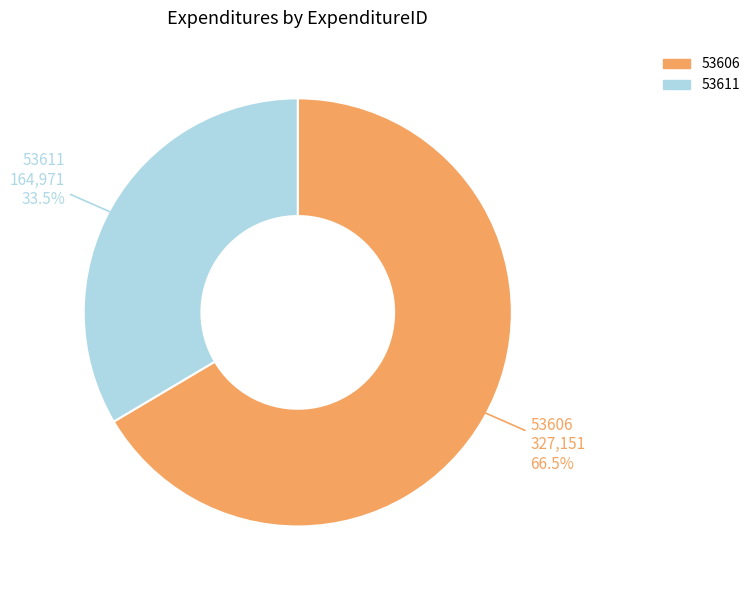

Rank the categories by value from highest to lowest.

53606, 53611